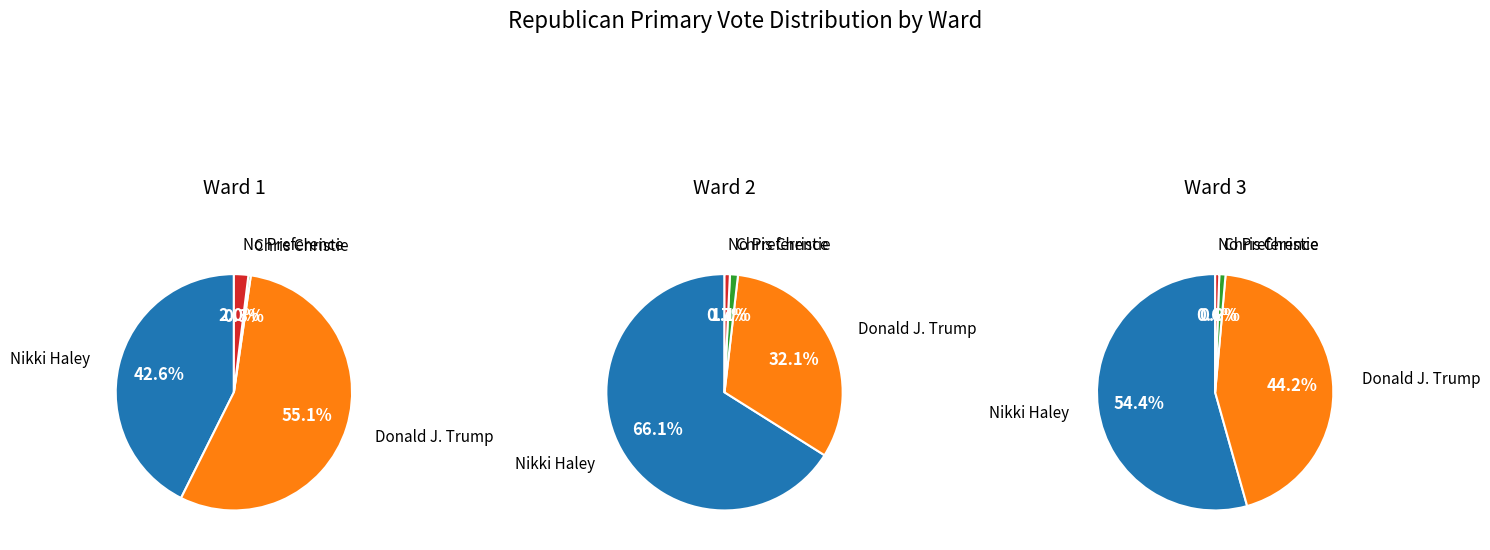

The No Preference slice represents 1% of the pie. True or false?

True